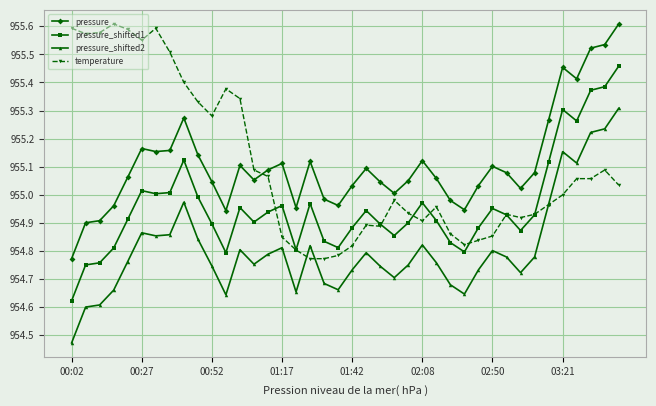

True or false: pressure_shifted2 and pressure_shifted1 cross at least once.

False